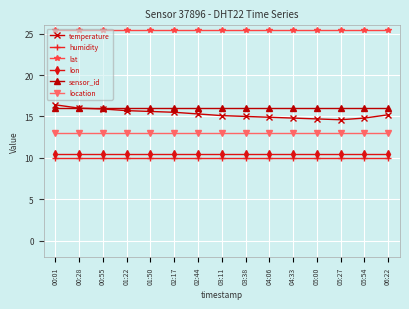

What is the maximum value for lat?

25.4